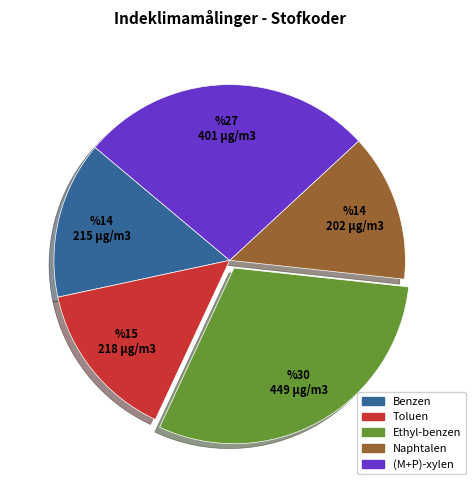

Which category has the smallest portion of the pie?

Naphtalen